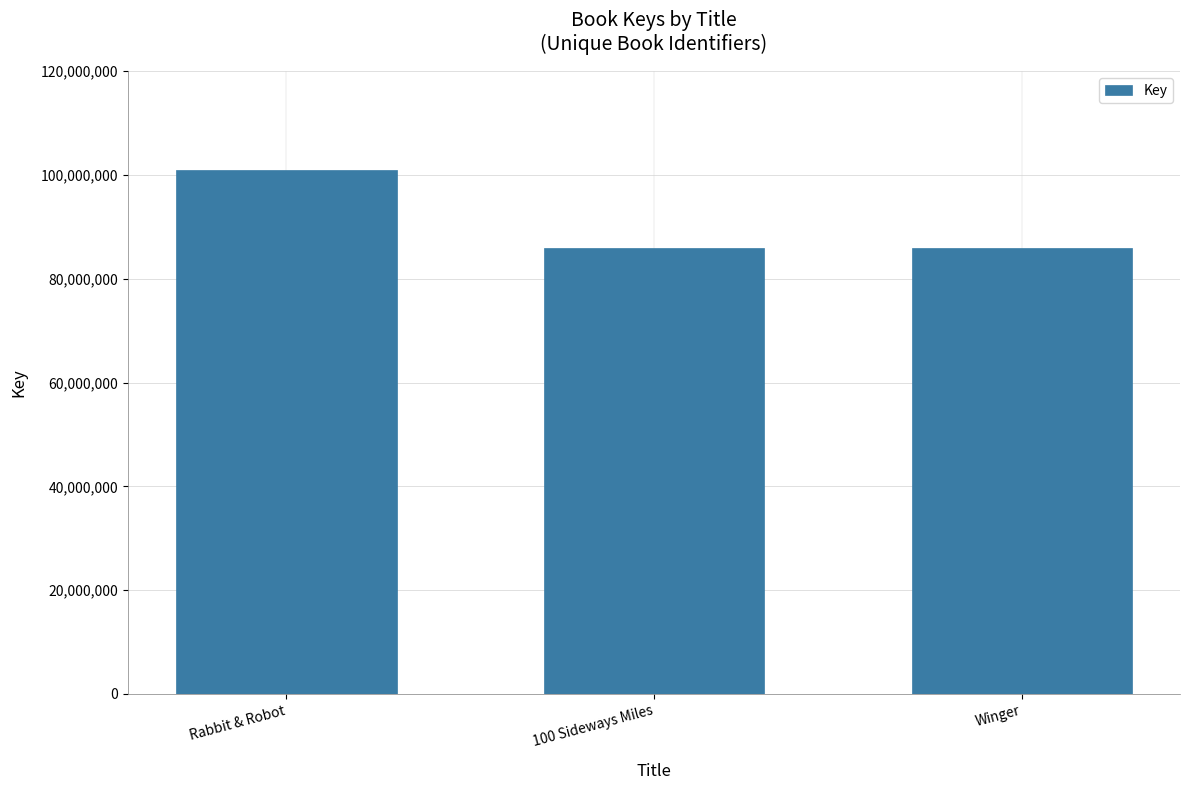

The value at Winger is 138749382. True or false?

False